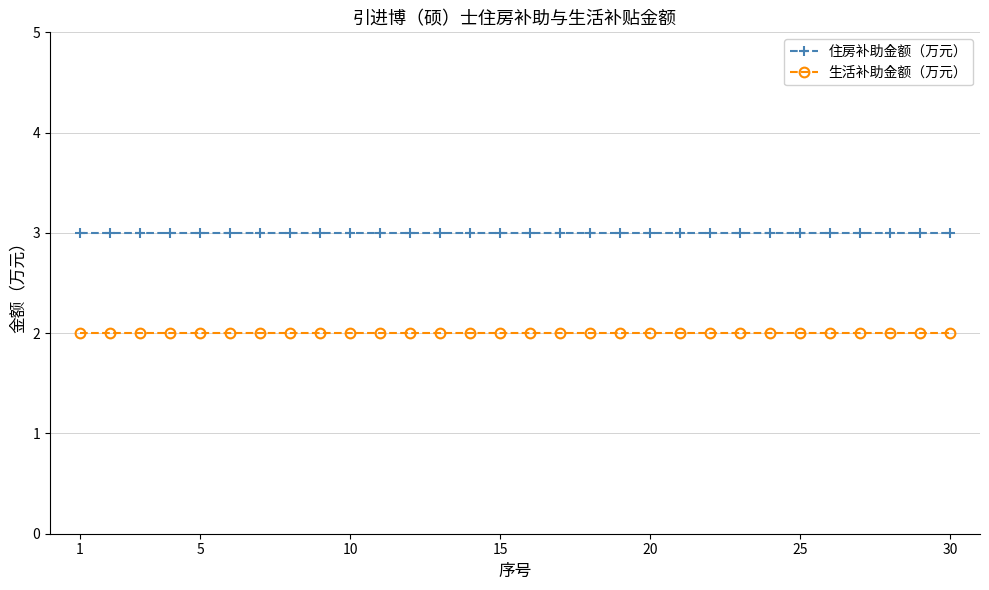

What is the sum of all 生活补助金额（万元） values?

60